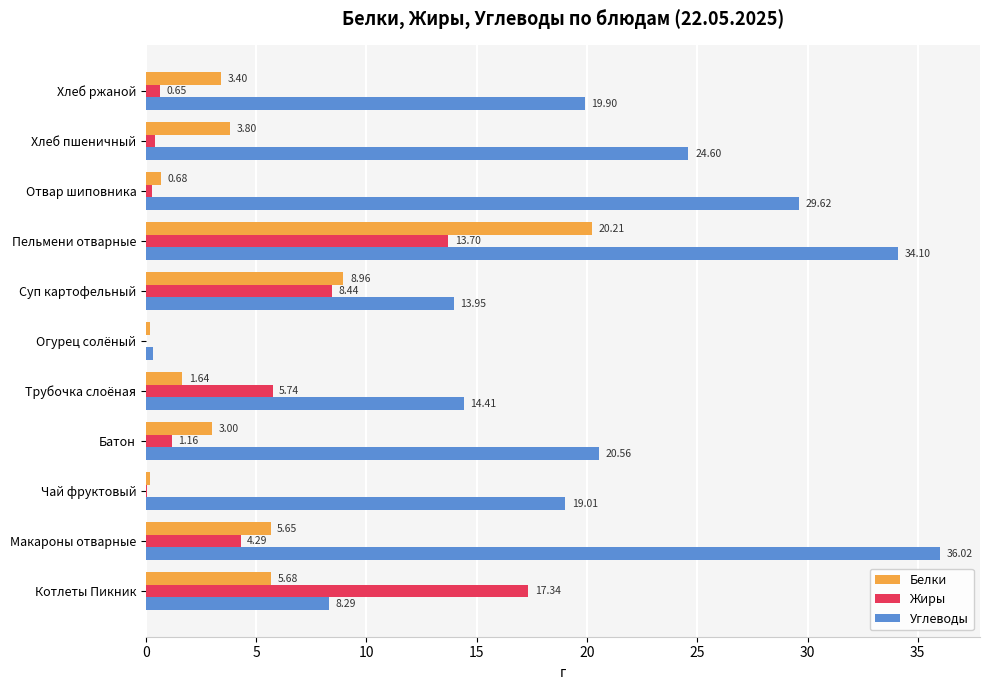

Which series has the largest total across all categories?

Углеводы